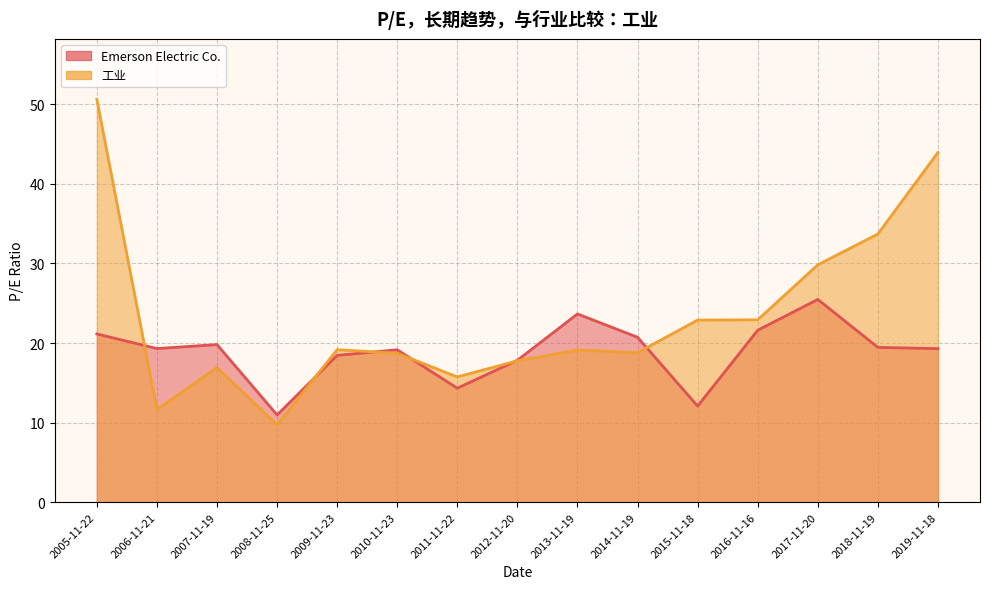

At which label is Emerson Electric Co. closest to 18?

2012-11-20